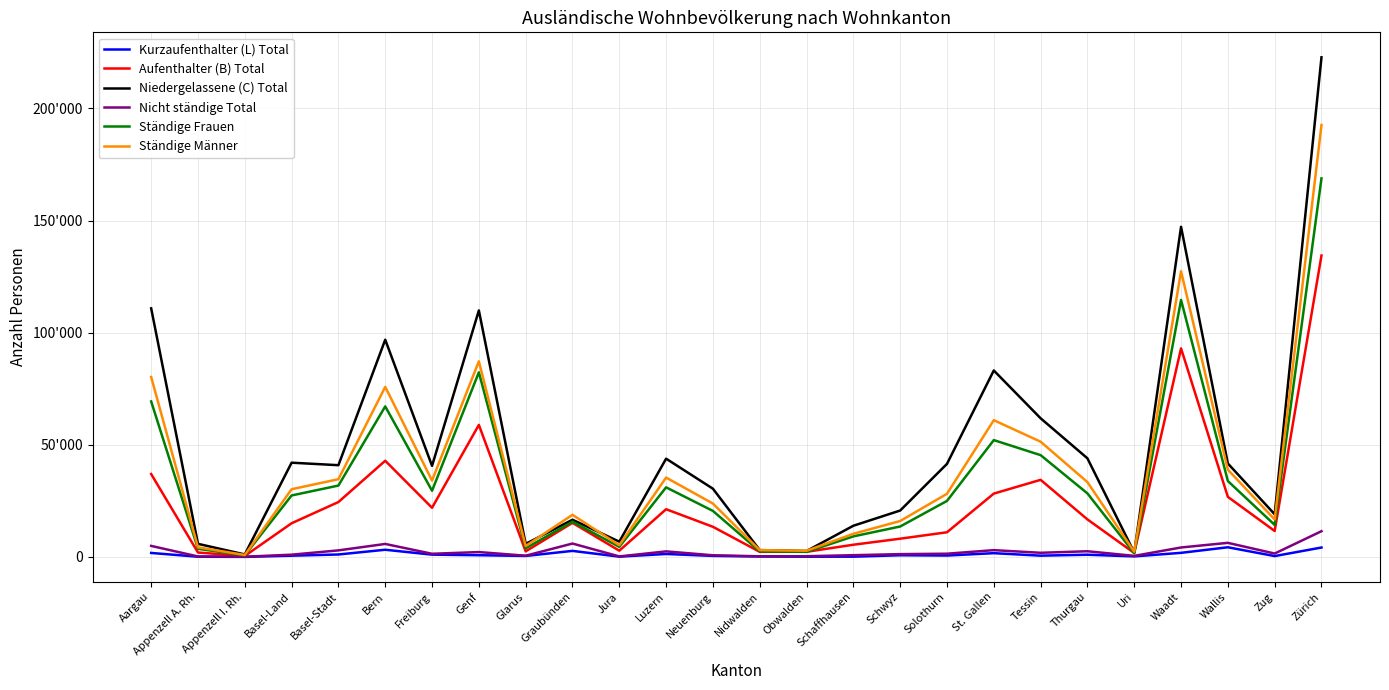

What are all the series names shown in the legend?

Kurzaufenthalter (L) Total, Aufenthalter (B) Total, Niedergelassene (C) Total, Nicht ständige Total, Ständige Frauen, Ständige Männer